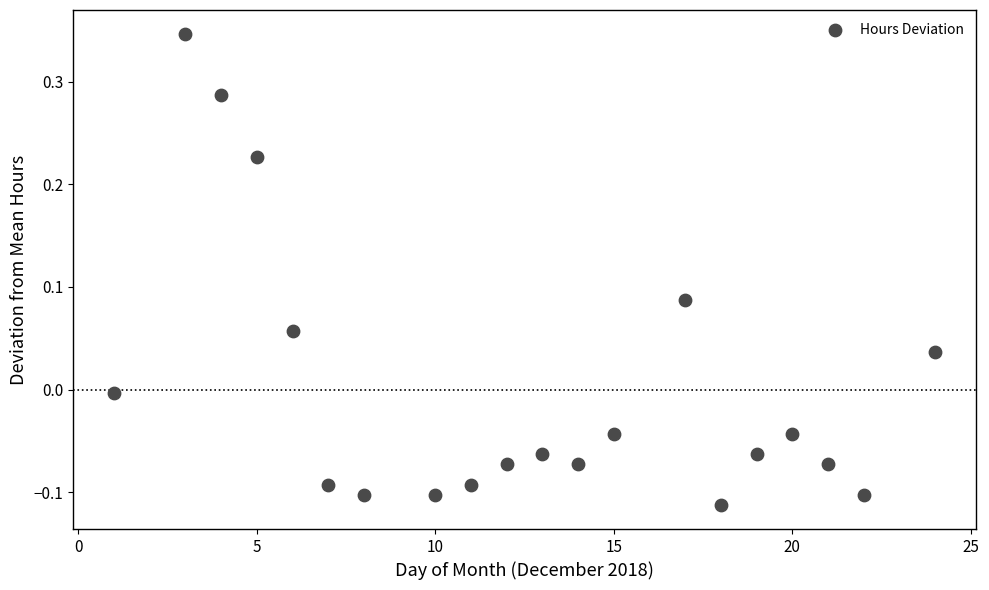

What is the range of Y values (max minus min)?

0.5